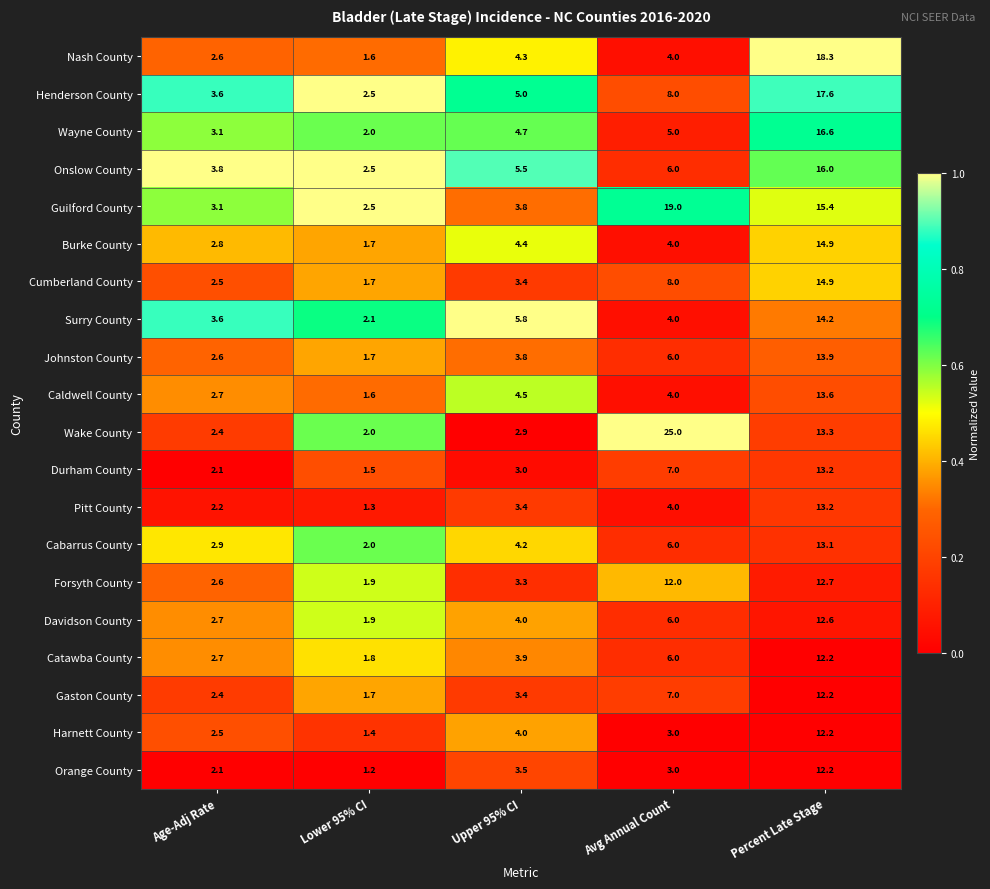

At which label is Surry County closest to 8?

Upper 95% CI